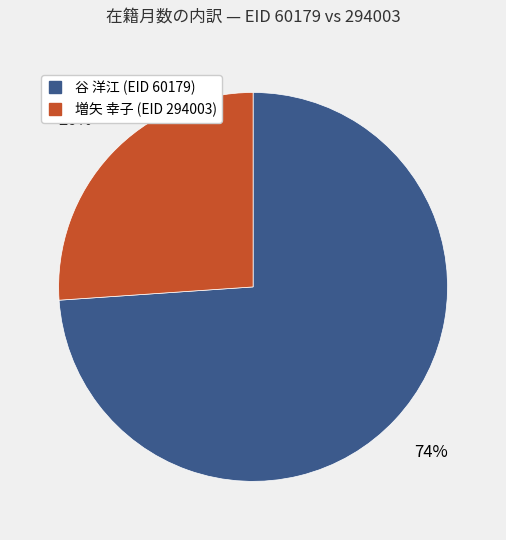

To the nearest percent, what is the average slice percentage?

50%